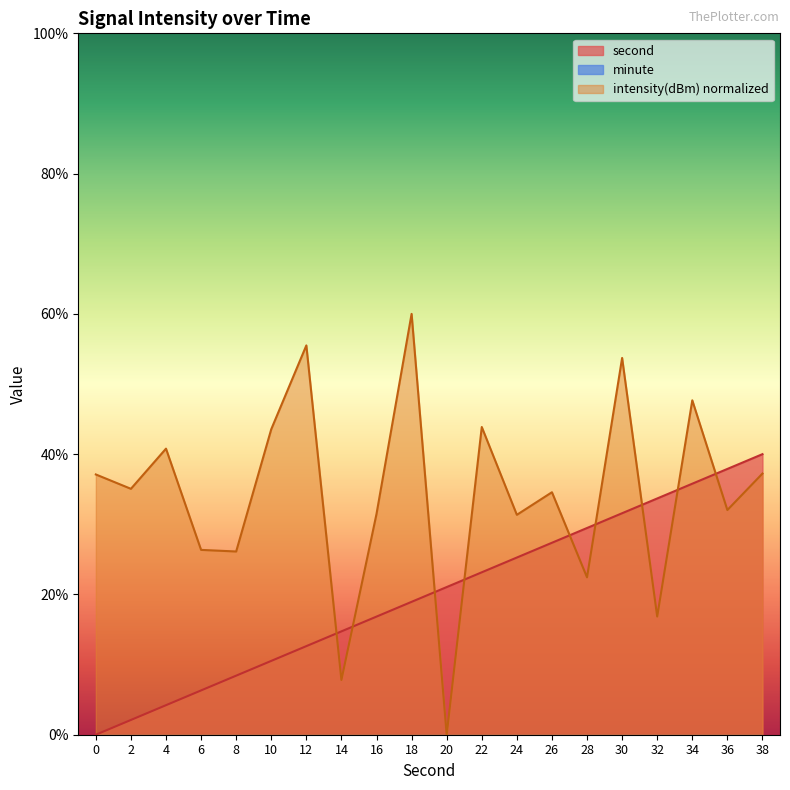

How many times do second and intensity cross each other?

9